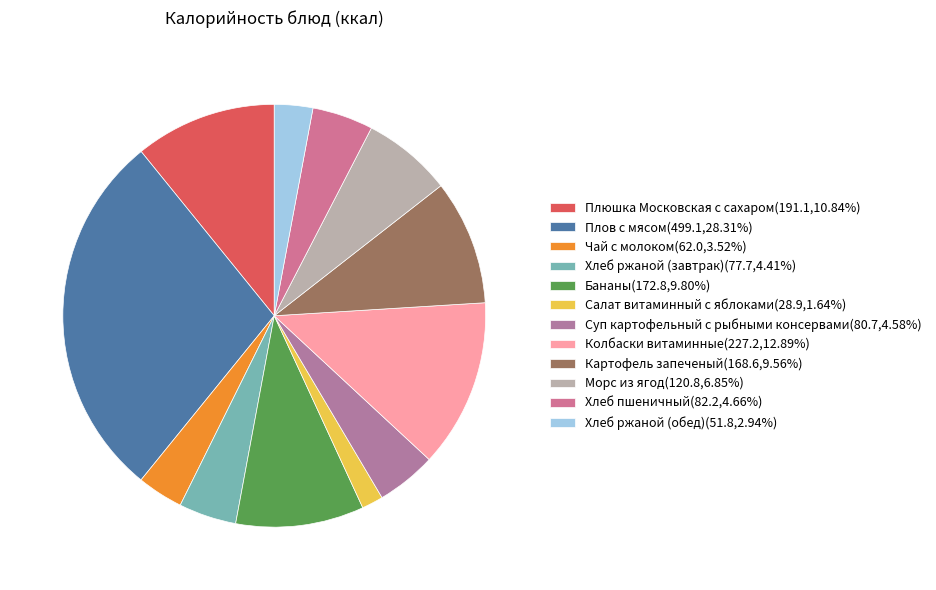

Approximately how many times larger is the value at Салат витаминный с яблоками compared to Хлеб пшеничный?

0.4